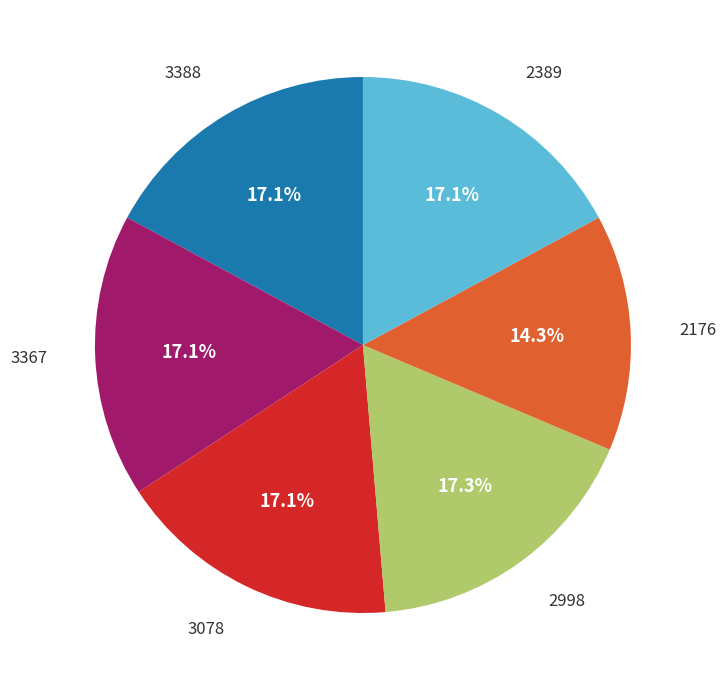

Is there a majority slice in this chart?

No